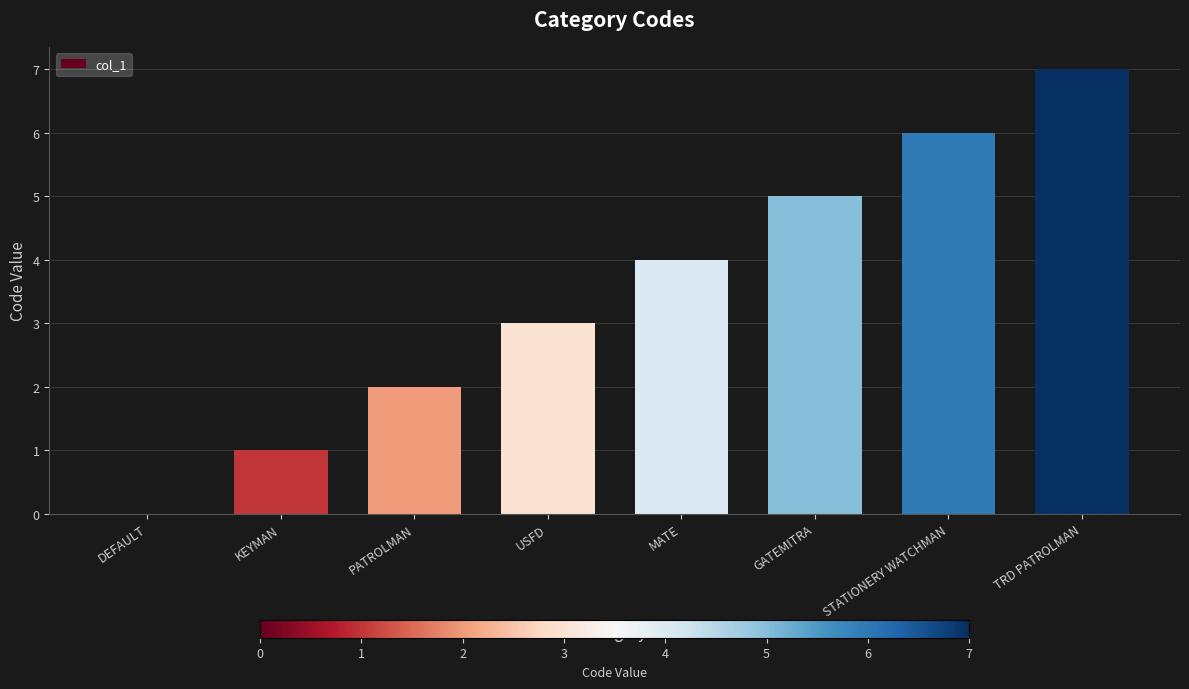

Reading left to right, list all the values displayed in this chart.

DEFAULT=0	KEYMAN=1	PATROLMAN=2	USFD=3	MATE=4	GATEMITRA=5	STATIONERY WATCHMAN=6	TRD PATROLMAN=7